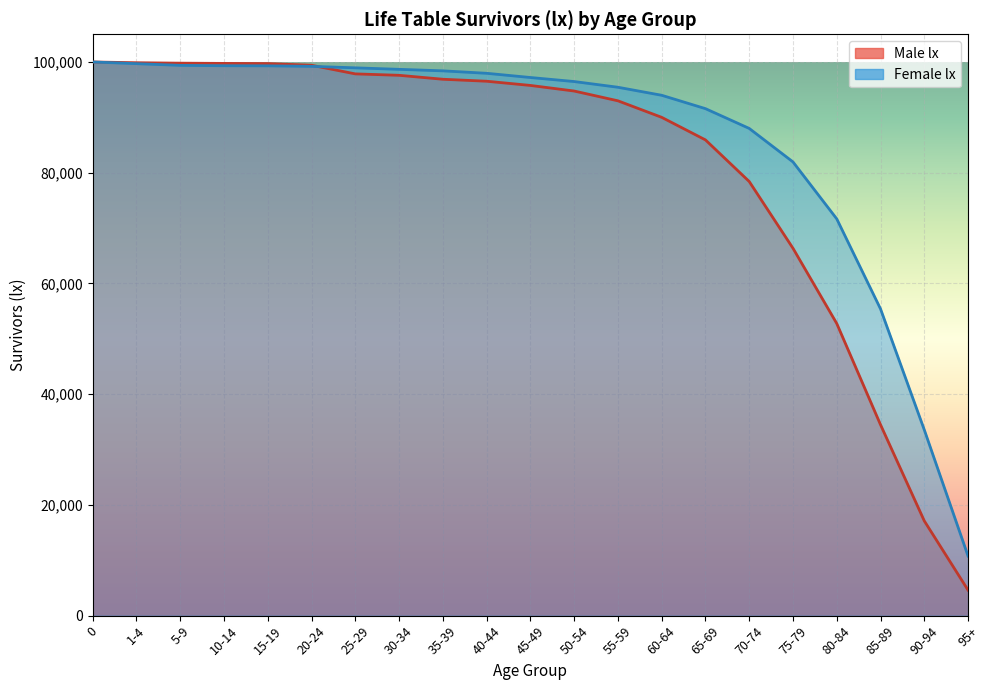

Rank the categories by Female lx value from lowest to highest.

95+, 90-94, 85-89, 80-84, 75-79, 70-74, 65-69, 60-64, 55-59, 50-54, 45-49, 40-44, 35-39, 30-34, 25-29, 20-24, 15-19, 10-14, 5-9, 1-4, 0